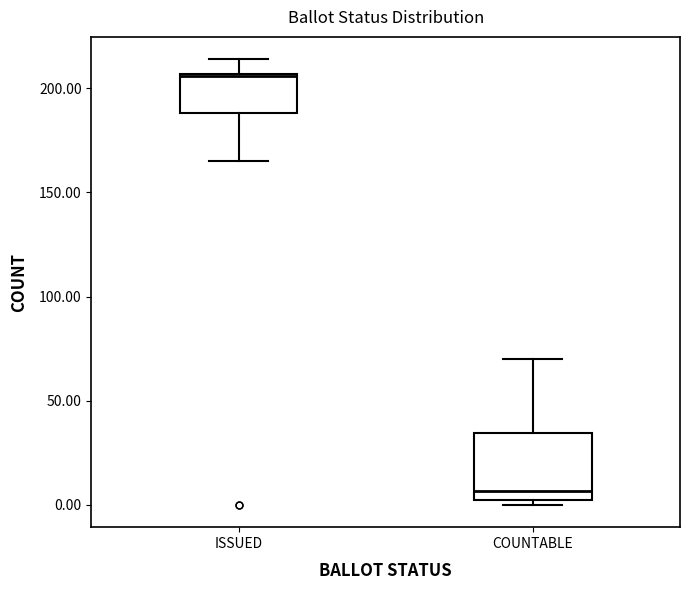

Where is the upper edge of the box for COUNTABLE on the y-axis? The values are not printed on the chart, so give them approximately, as read against the axis.

35